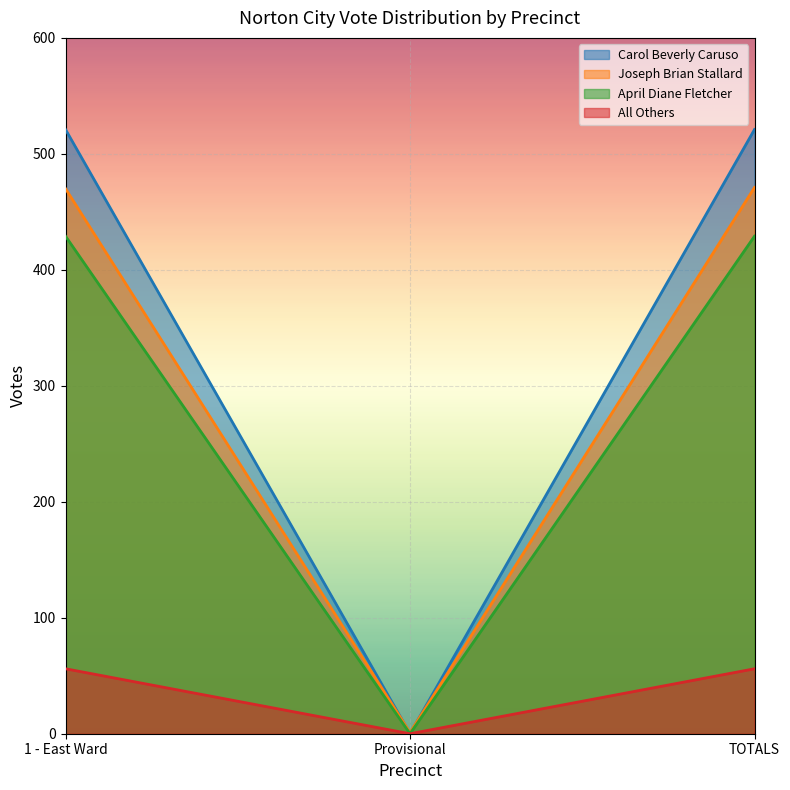

What is the average value of the Carol Beverly Caruso series?

347